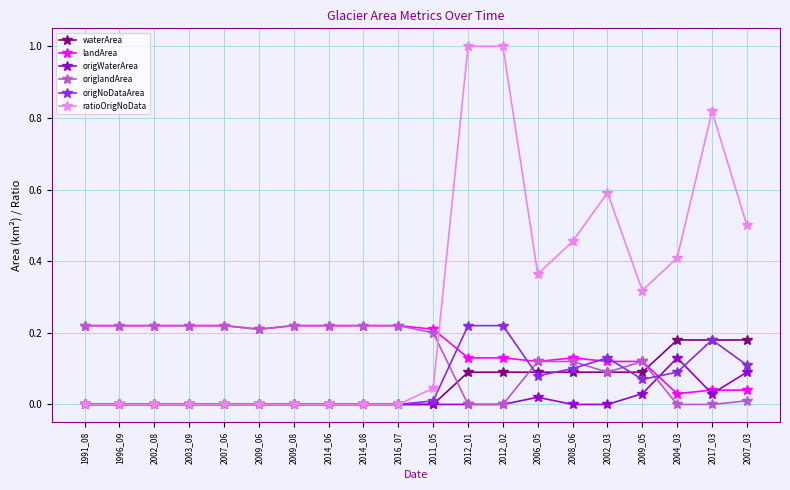

Is the value of landArea at 2014_08 greater than the value of waterArea at 2003_09?

Yes